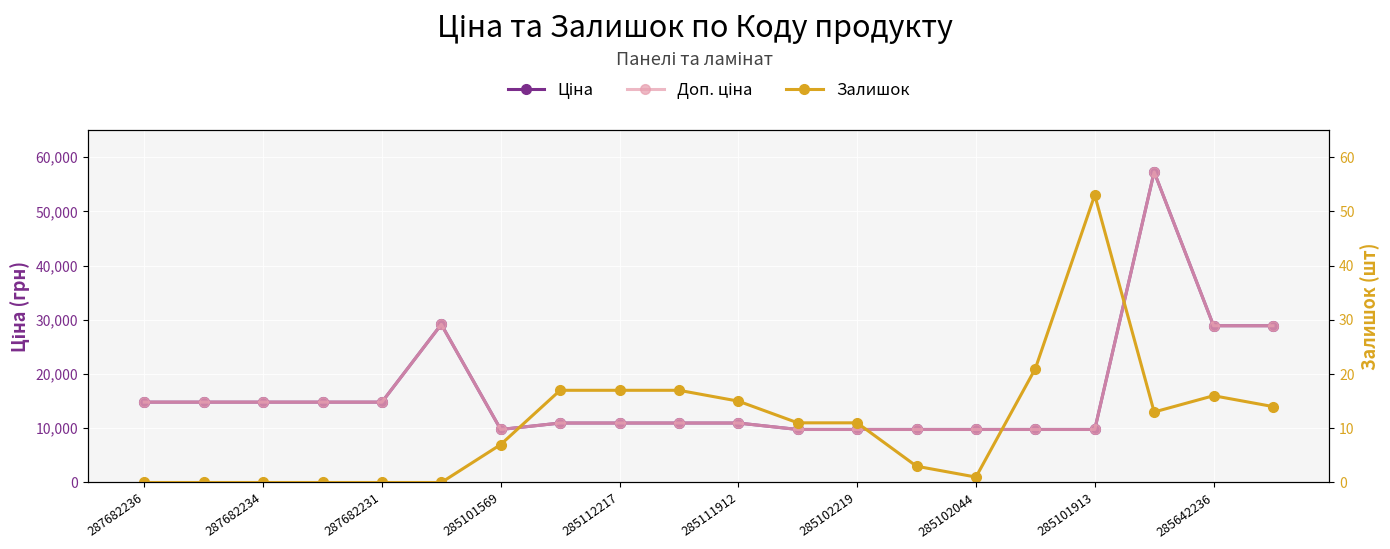

How many lines are shown in the chart?

3